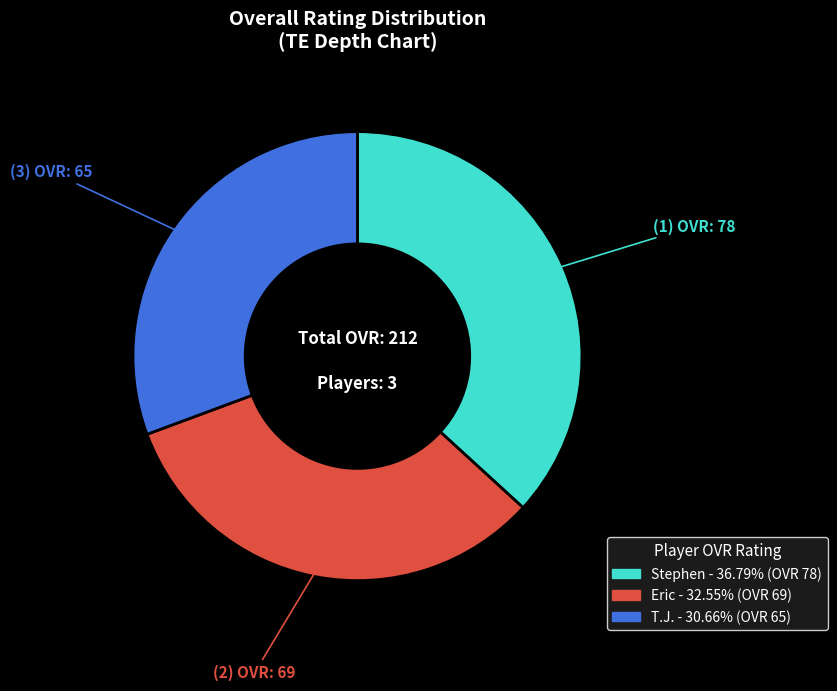

Is the sum of Eric and Stephen greater than half?

Yes